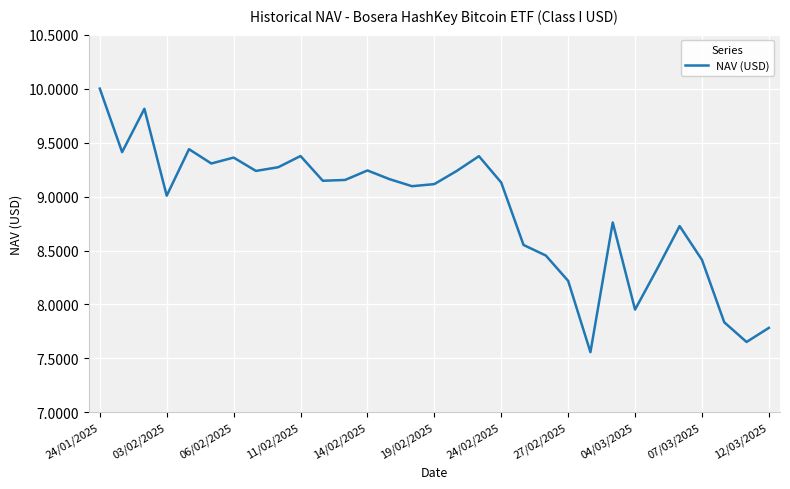

What is the maximum value shown in the chart?

10.0